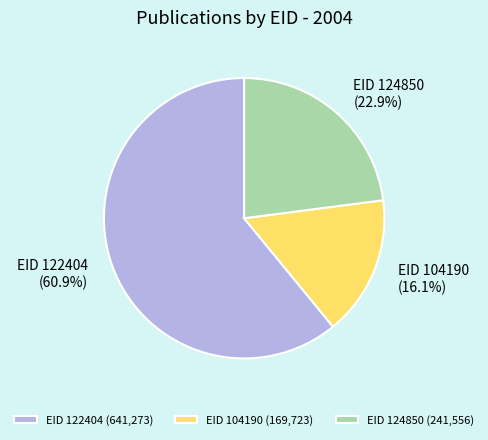

To the nearest percent, what is the difference between the EID 104190 and EID 122404 slice percentages?

45%